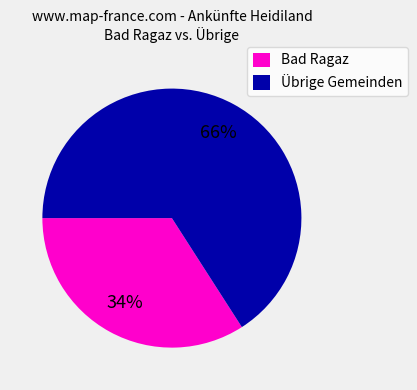

Between Übrige Gemeinden and Bad Ragaz, which is larger?

Übrige Gemeinden